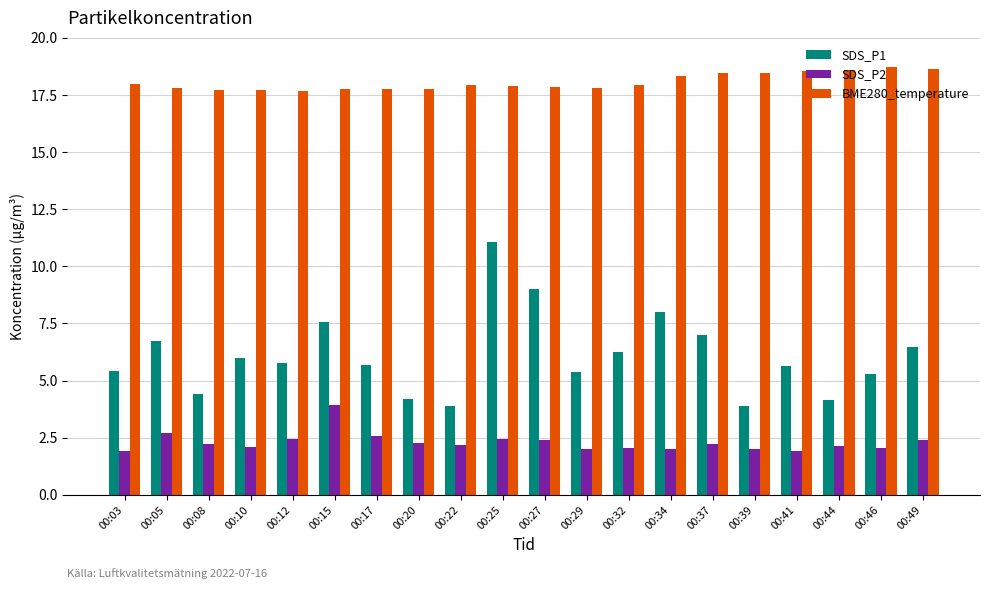

At which label does SDS_P1 first exceed 5?

00:03